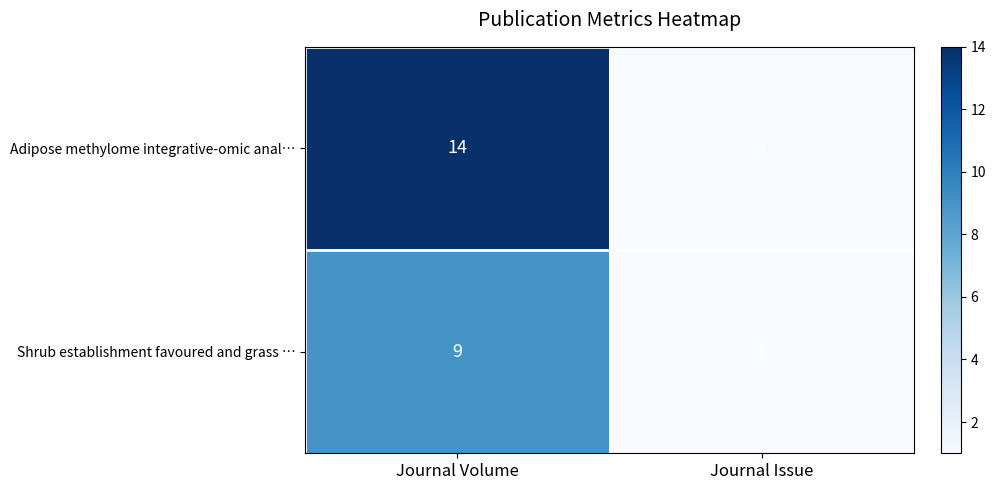

The value of Adipose methylome integrative-omic anal… at Journal Issue is 1. True or false?

True